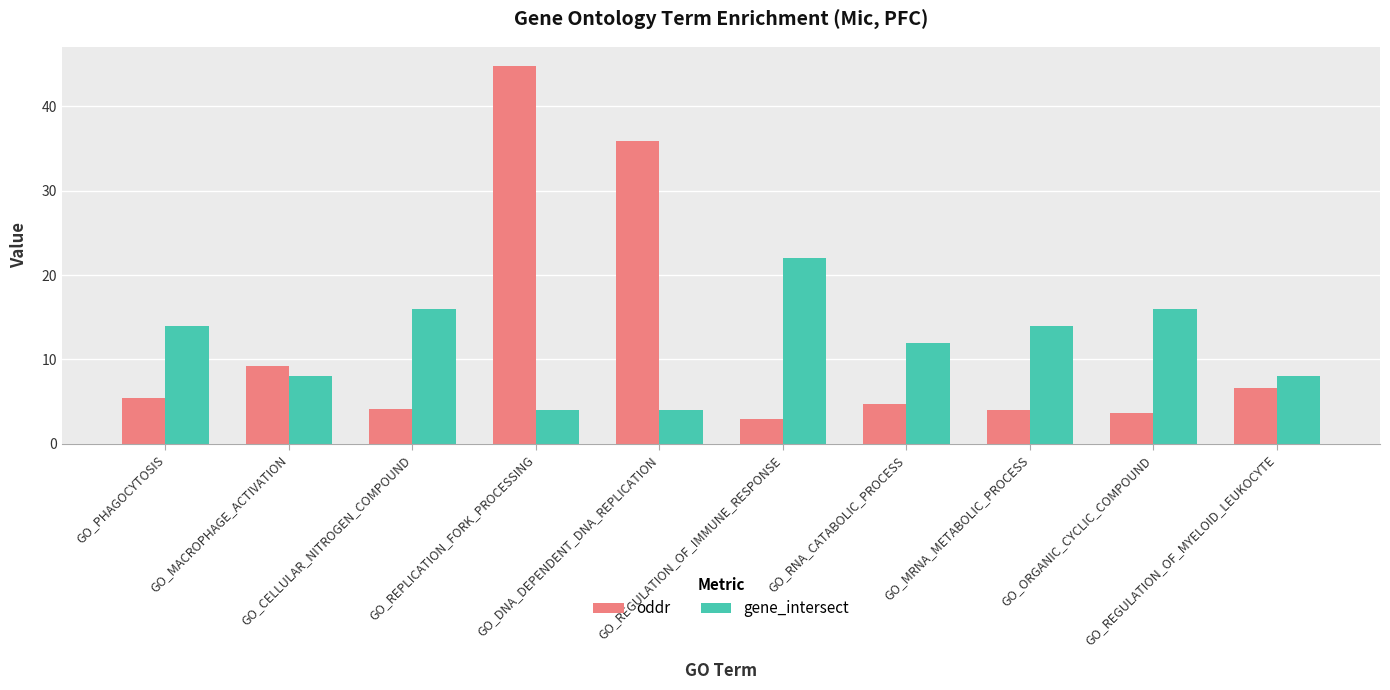

Which series has the widest spread of values?

oddr